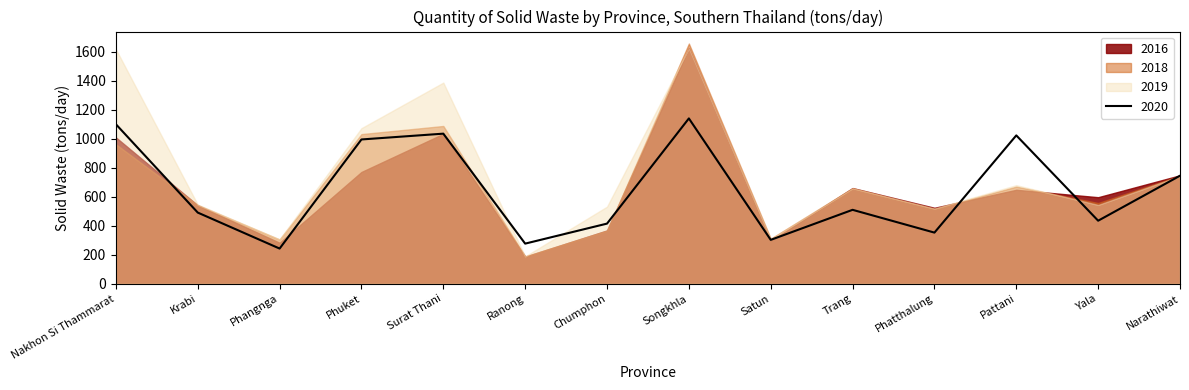

Is the value of 2018 at Satun greater than the value of 2016 at Phangnga?

Yes